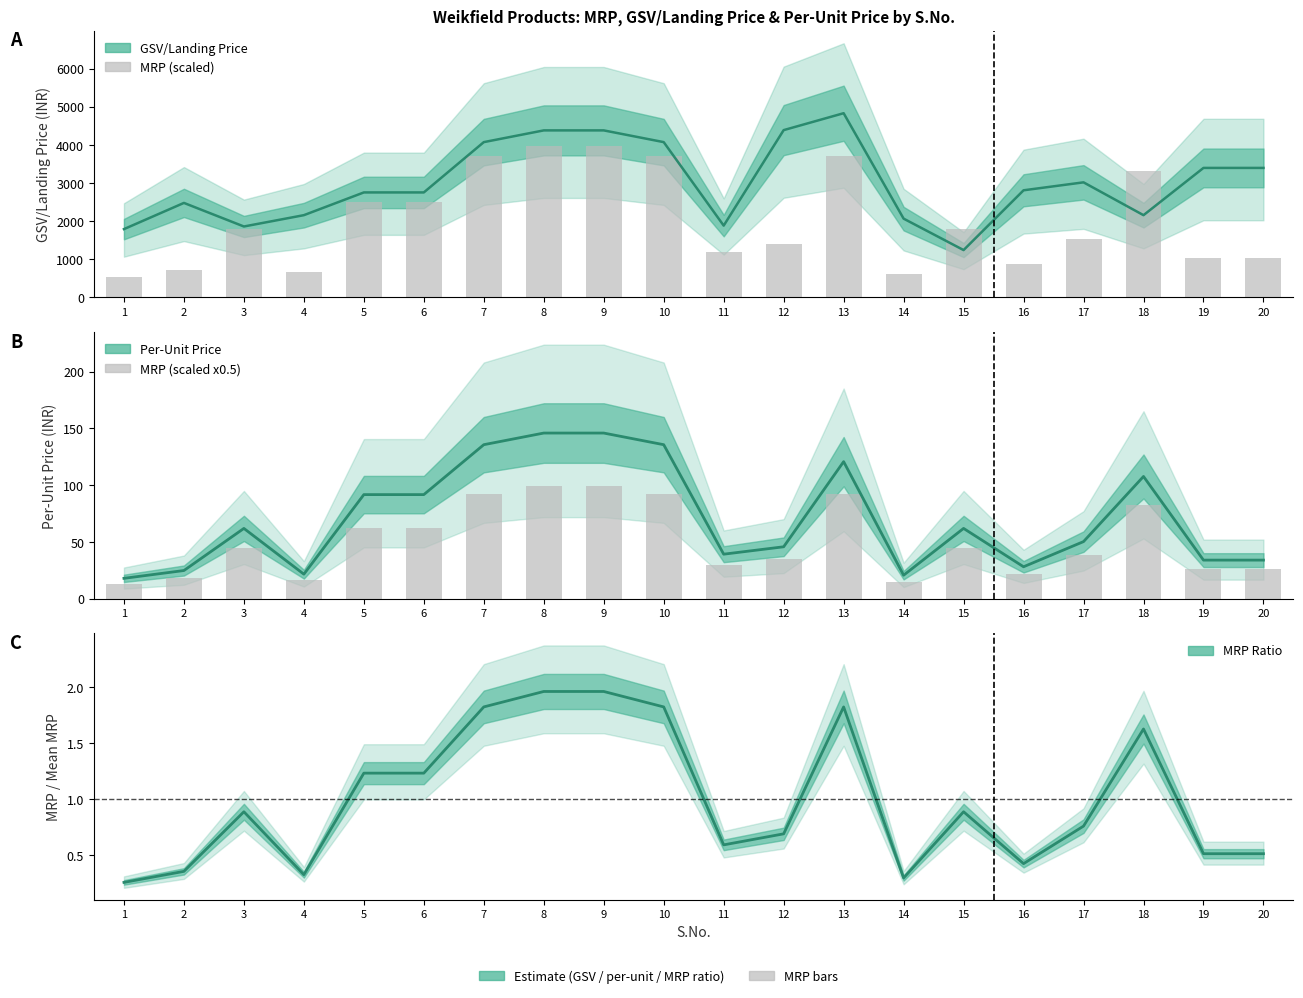

Are the bars grouped side by side (vs. stacked)?

No